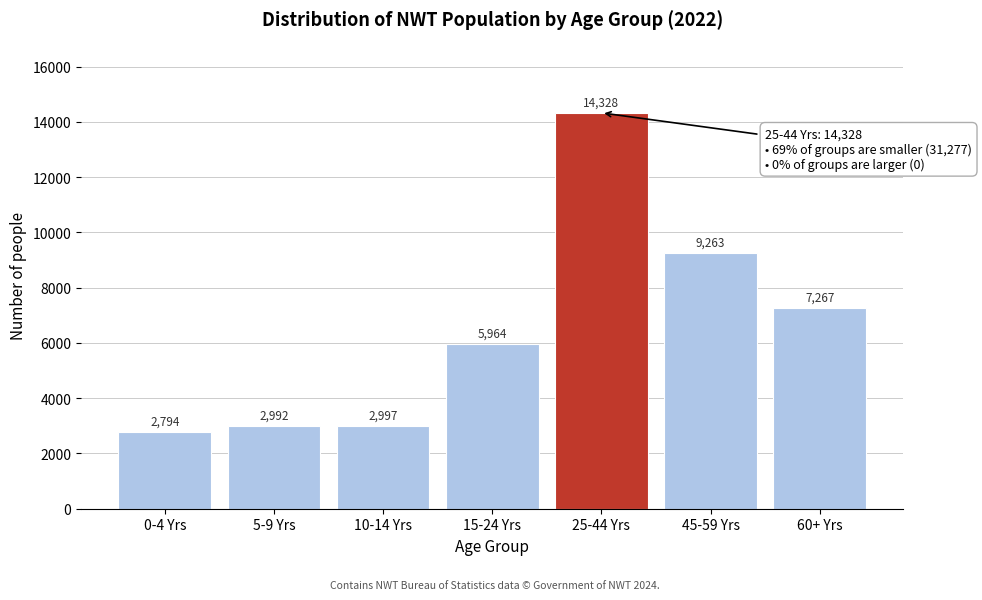

Reading left to right, list all the values displayed in this chart.

2794	2992	2997	5964	14328	9263	7267